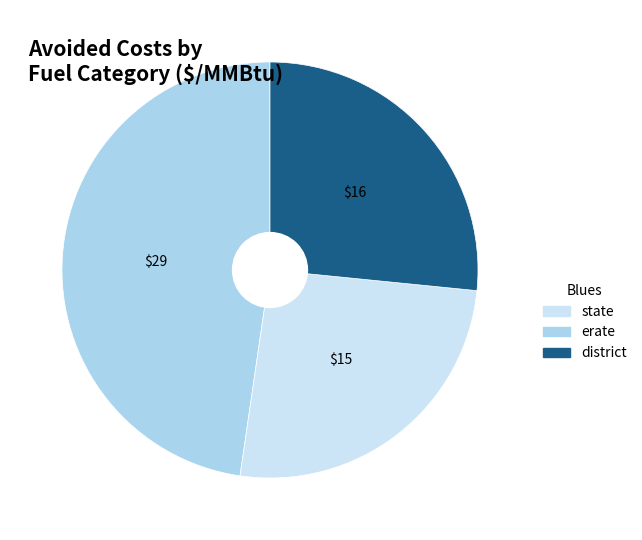

Does any single category account for the majority?

No